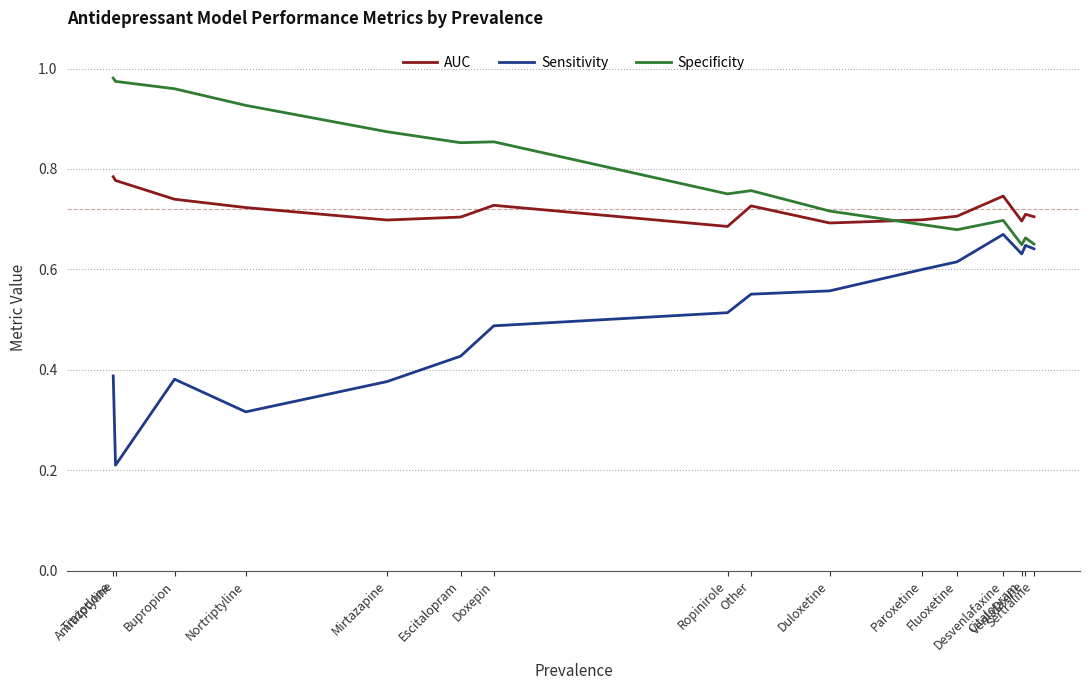

Rank the series by their average value, from highest to lowest.

Specificity, AUC, Sensitivity